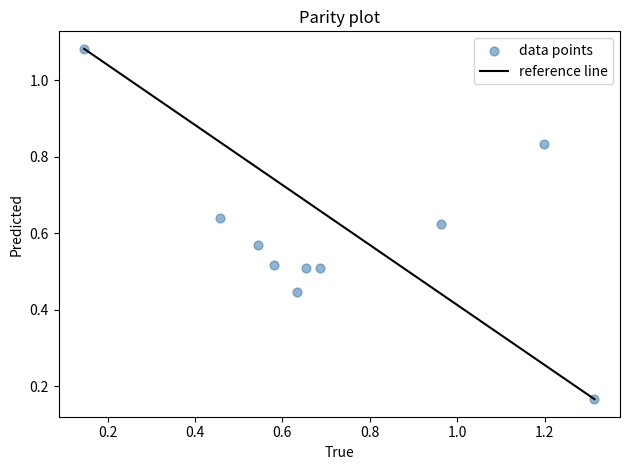

What is the range of X values (max minus min)?

1.2